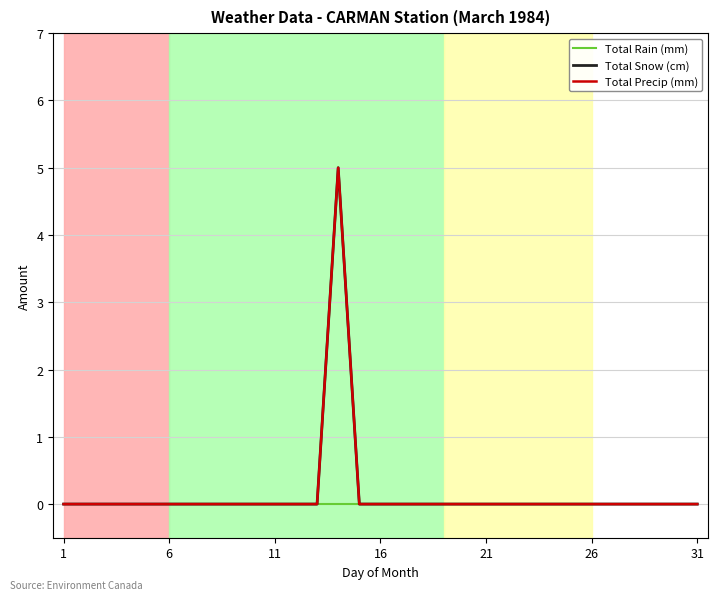

True or false: Total Rain (mm) and Total Precip (mm) cross at least once.

False